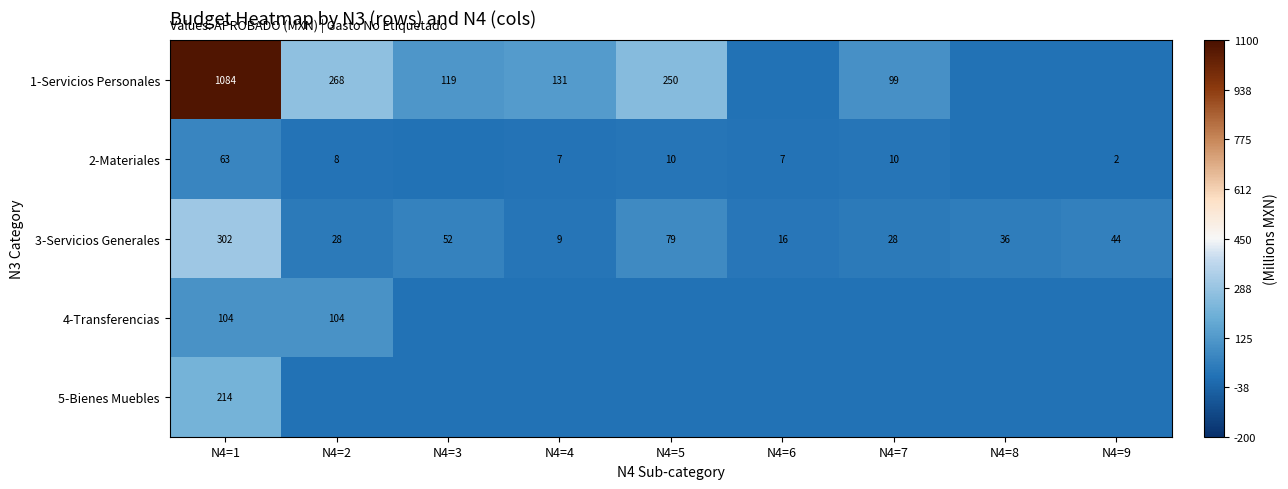

Is it true that 2-Materiales equals 14 at N4=5?

False